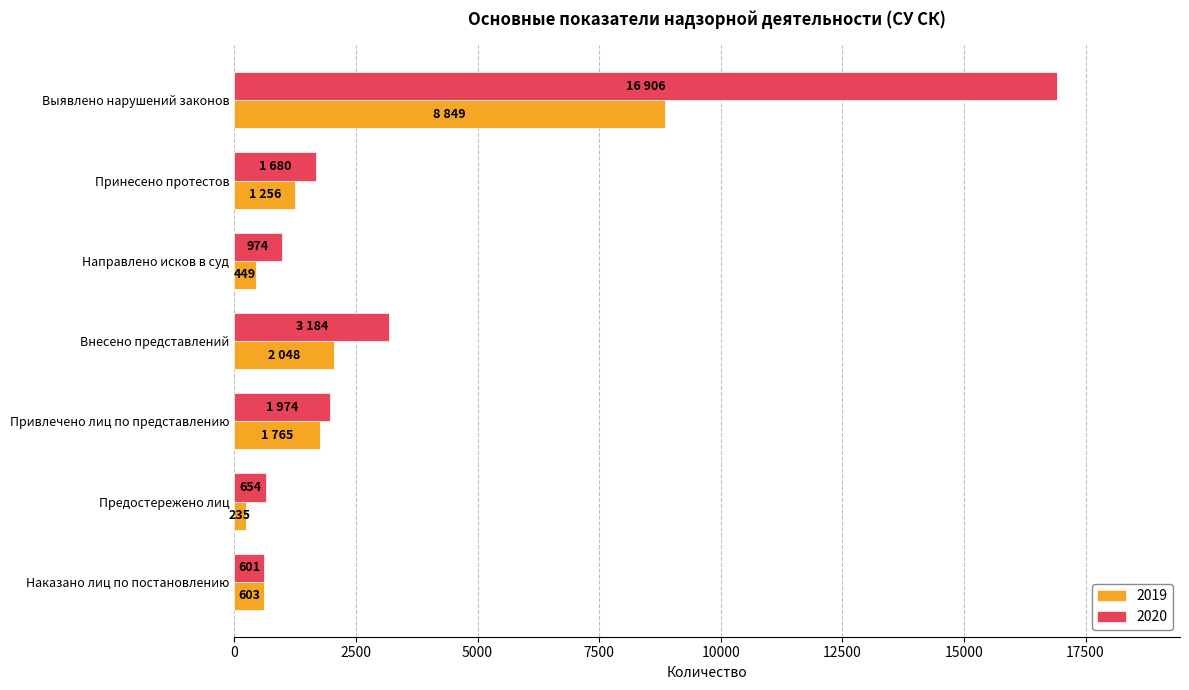

Is the value of 2019 at Привлечено лиц по представлению greater than the value of 2020 at Внесено представлений?

No